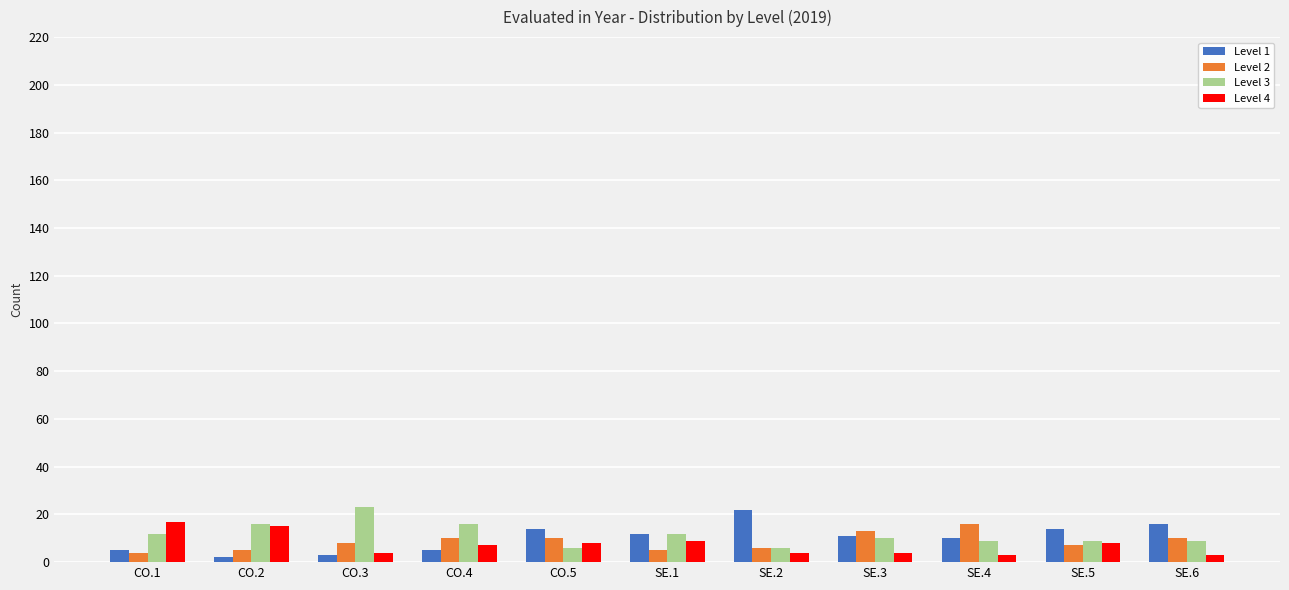

Read the Level 4 value at CO.4, to the nearest 5.

5